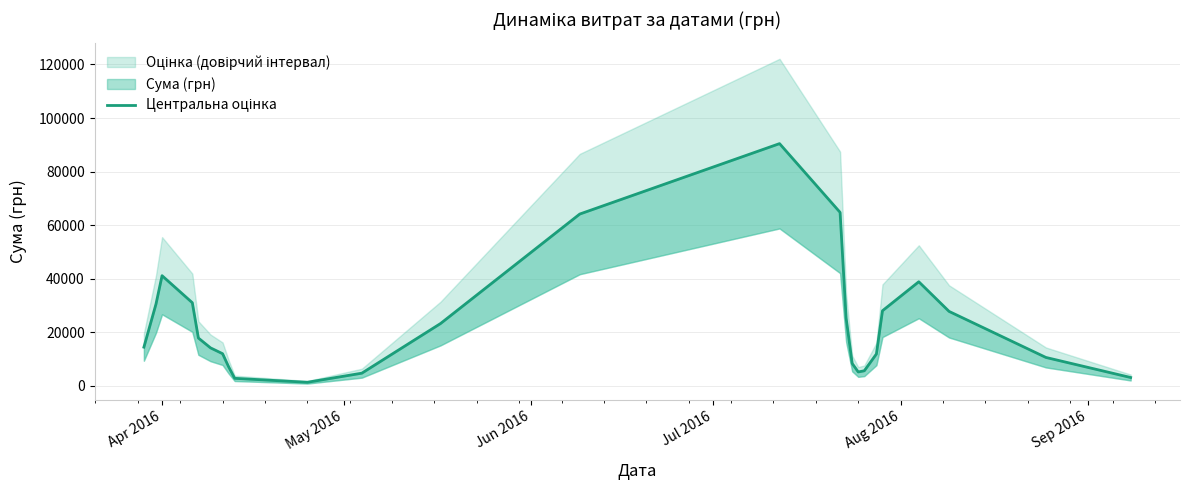

Reading right to left, extract all data points from this chart.

3146.4	10635.0	27827.6	38890.6	28064.1	11927.9	5653.9	5221.3	8383.5	25313.8	64793.1	90455.9	64167.9	23291.6	4762.1	1366.3	2838.5	7129.5	12028.7	14216.0	17890.2	31066.7	41156.0	30585.7	14480.4